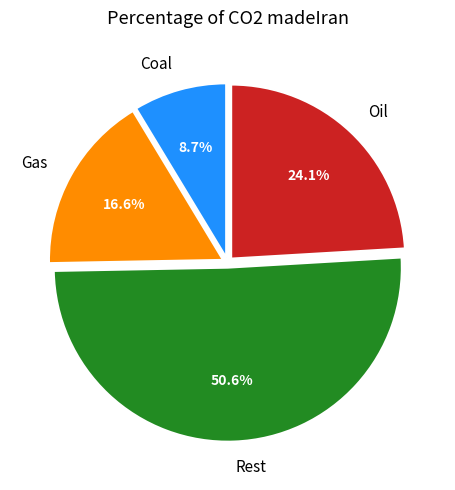

Rank the categories by value from lowest to highest.

Coal, Gas, Oil, Rest